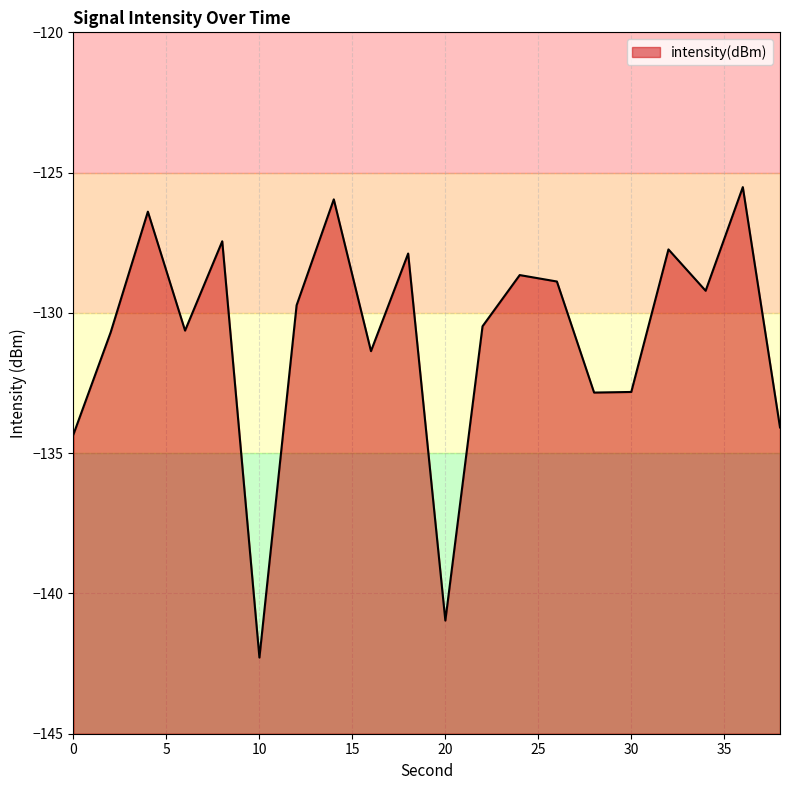

Where is the data nearest to the value -133?

28